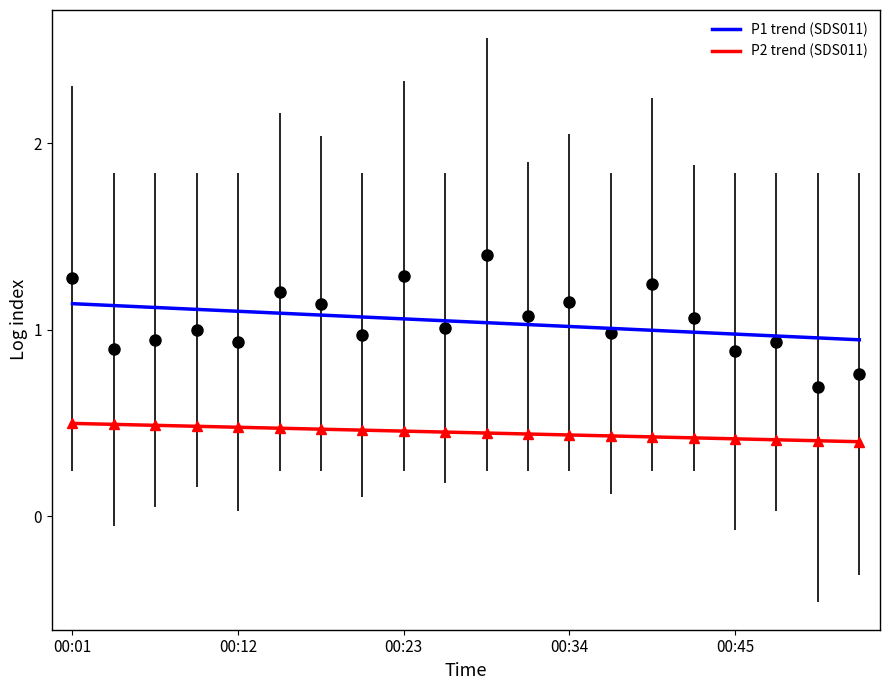

True or false: P1 trend (SDS011) and P2 trend (SDS011) cross at least once.

False